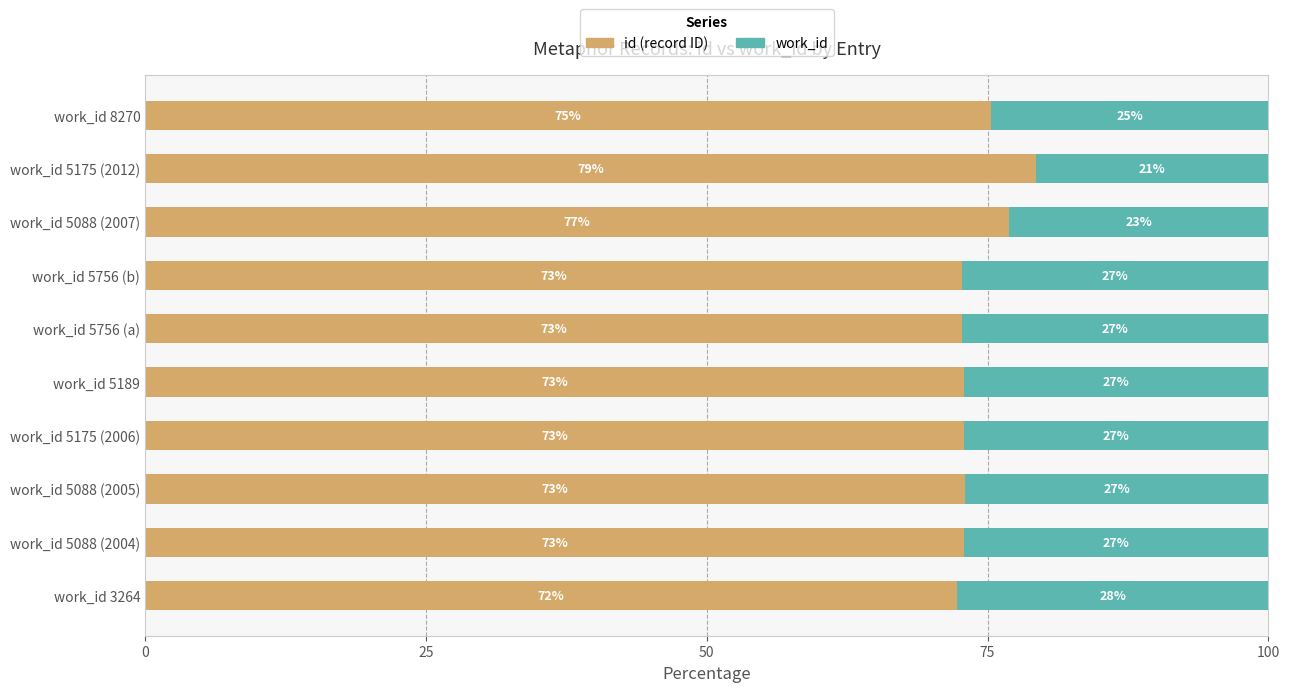

What is the total value across all series at work_id 5088 (2005)?

100.0